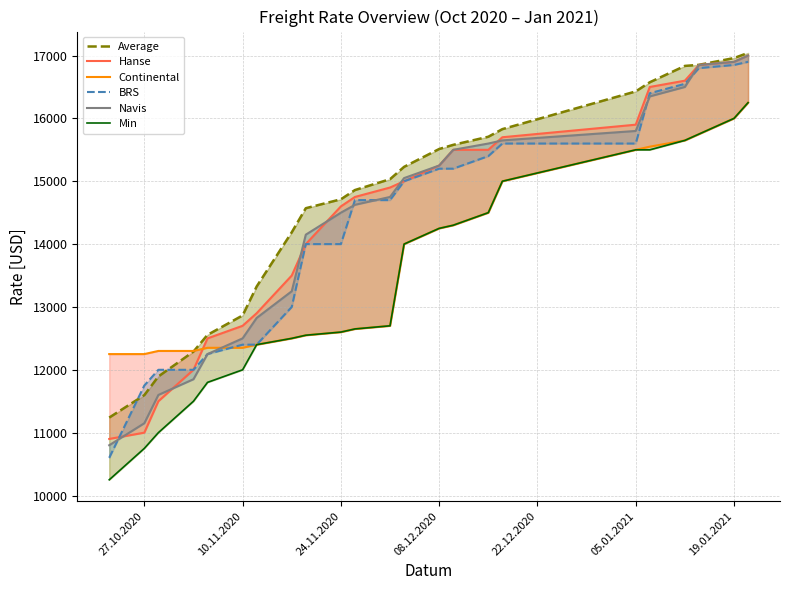

After their last crossing, which series has the higher values: Continental or Average?

Average